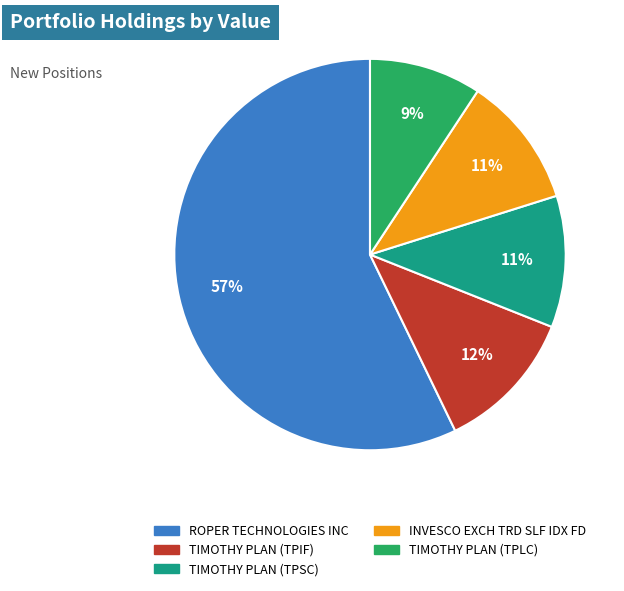

What is the largest slice in the pie chart?

ROPER TECHNOLOGIES INC